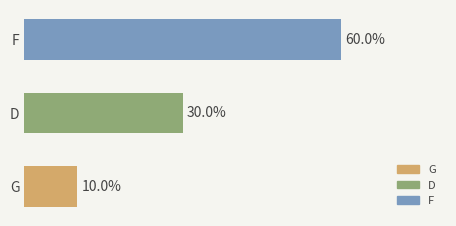

At which label is the value closest to 35?

D